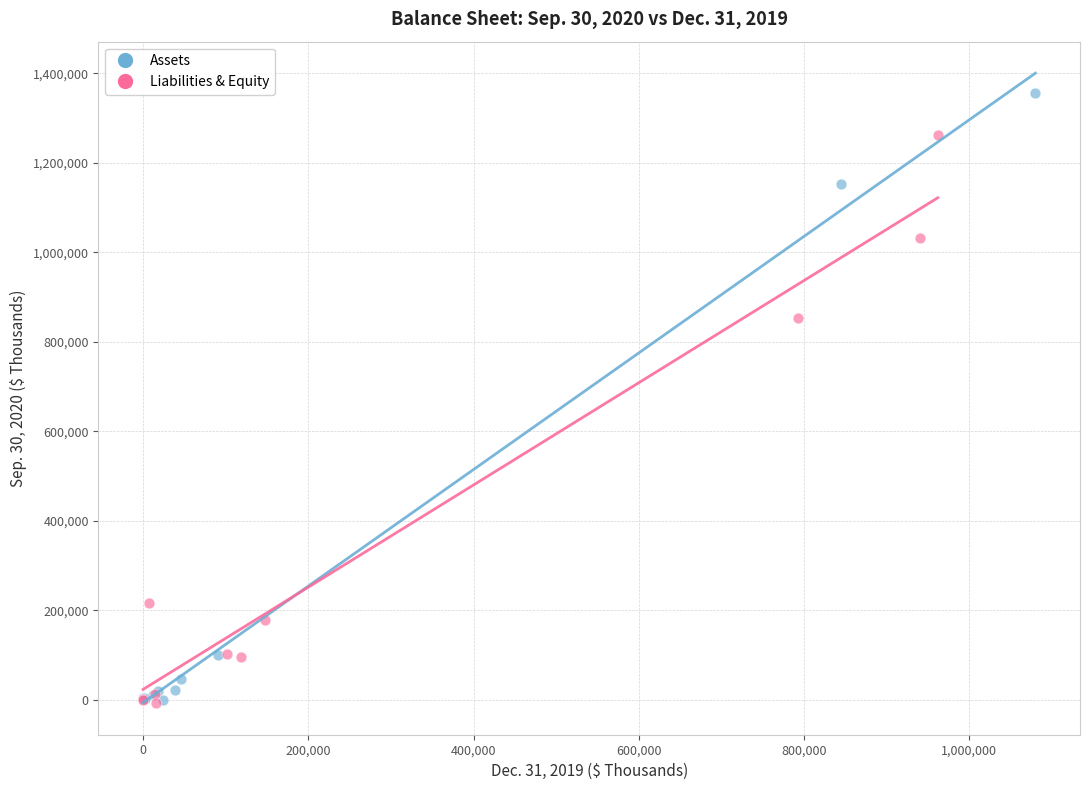

Which series reaches the maximum Y coordinate?

Assets